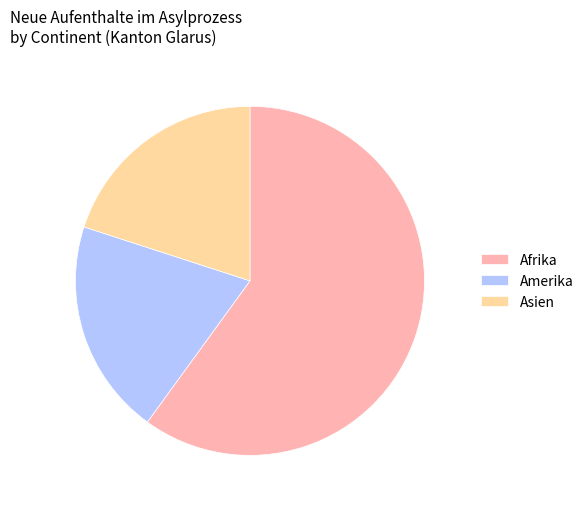

What is the largest slice in the pie chart?

Afrika